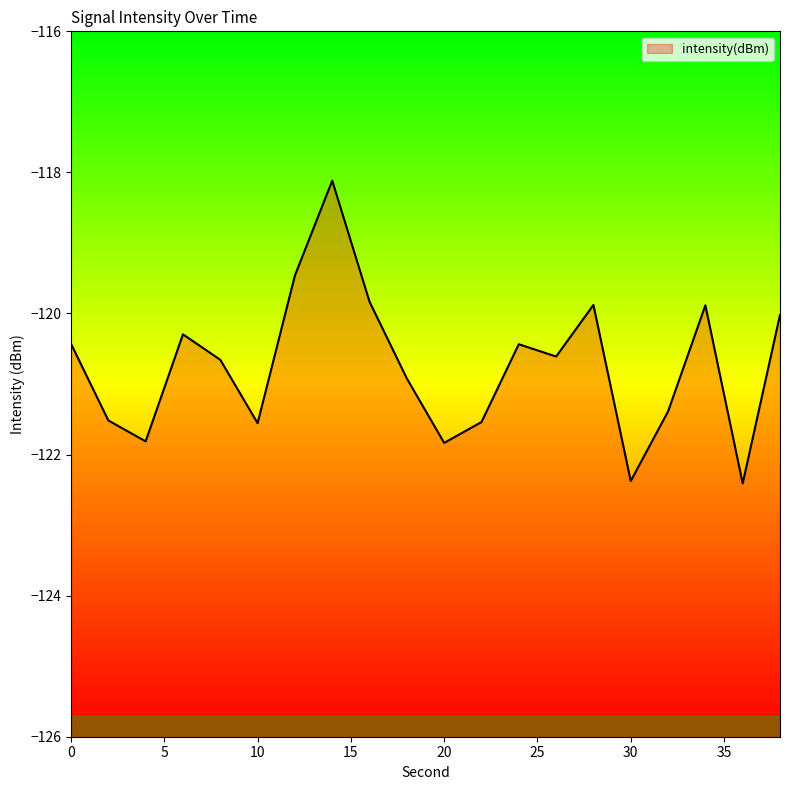

Count the number of data series in this chart.

1